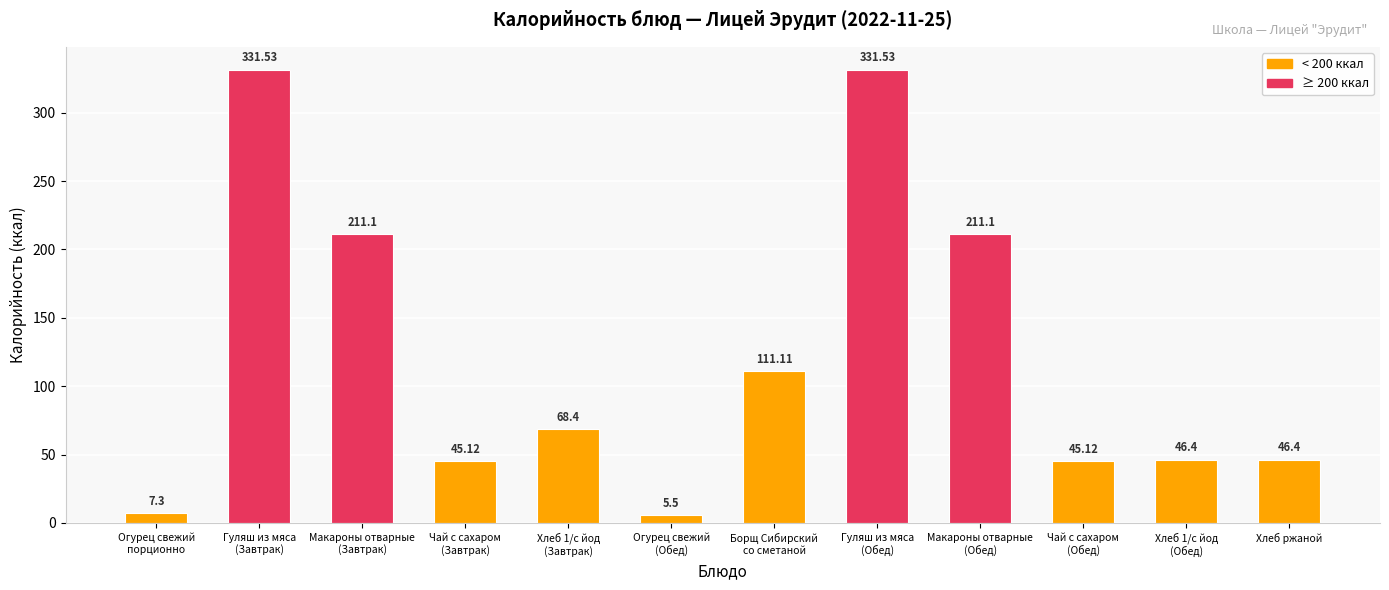

What is the difference between the maximum and minimum values?

326.0